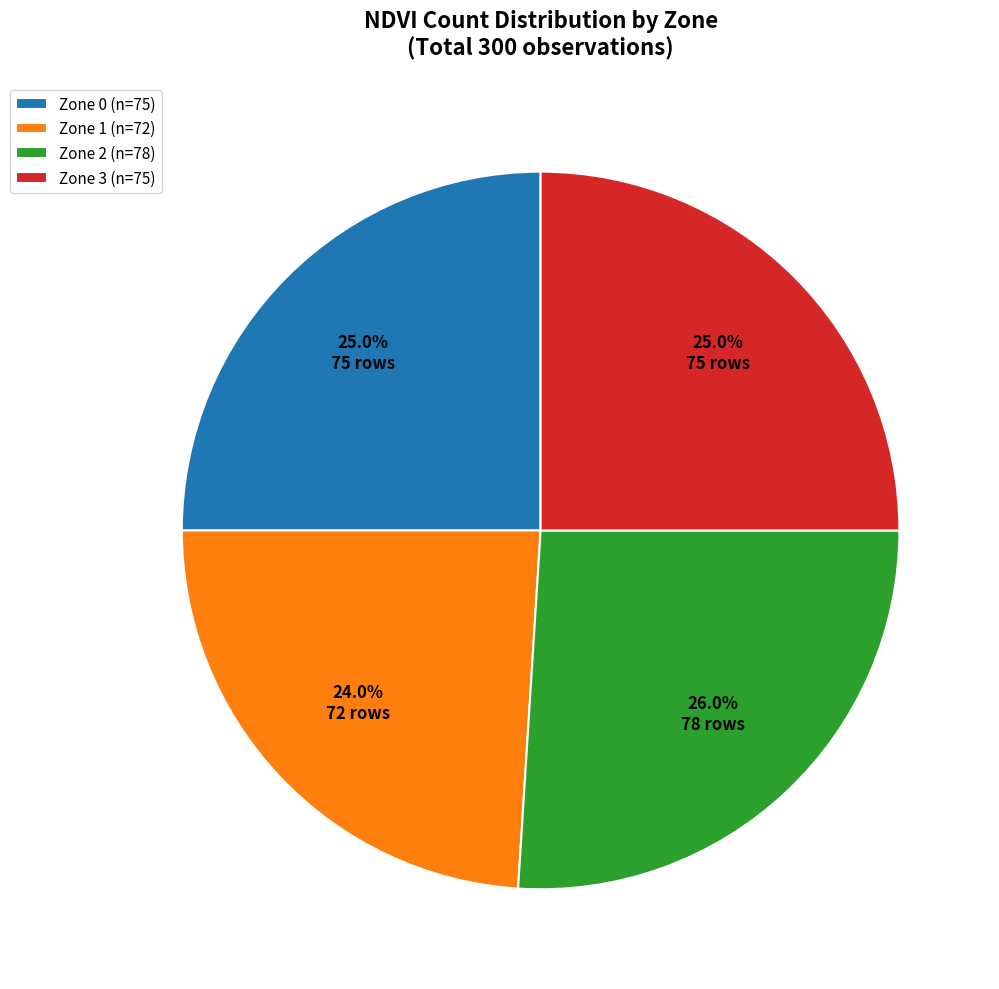

Approximately how many times larger is the value at Zone 0 (n=75) compared to Zone 3 (n=75)?

1.0